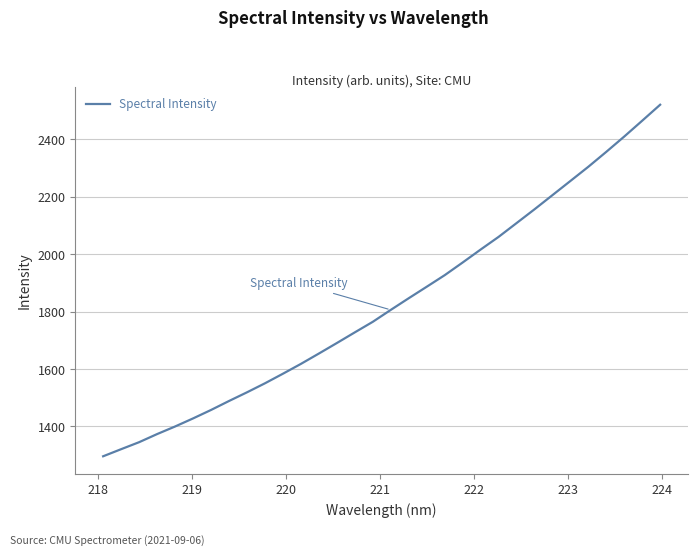

How many categories are shown in the chart?

32